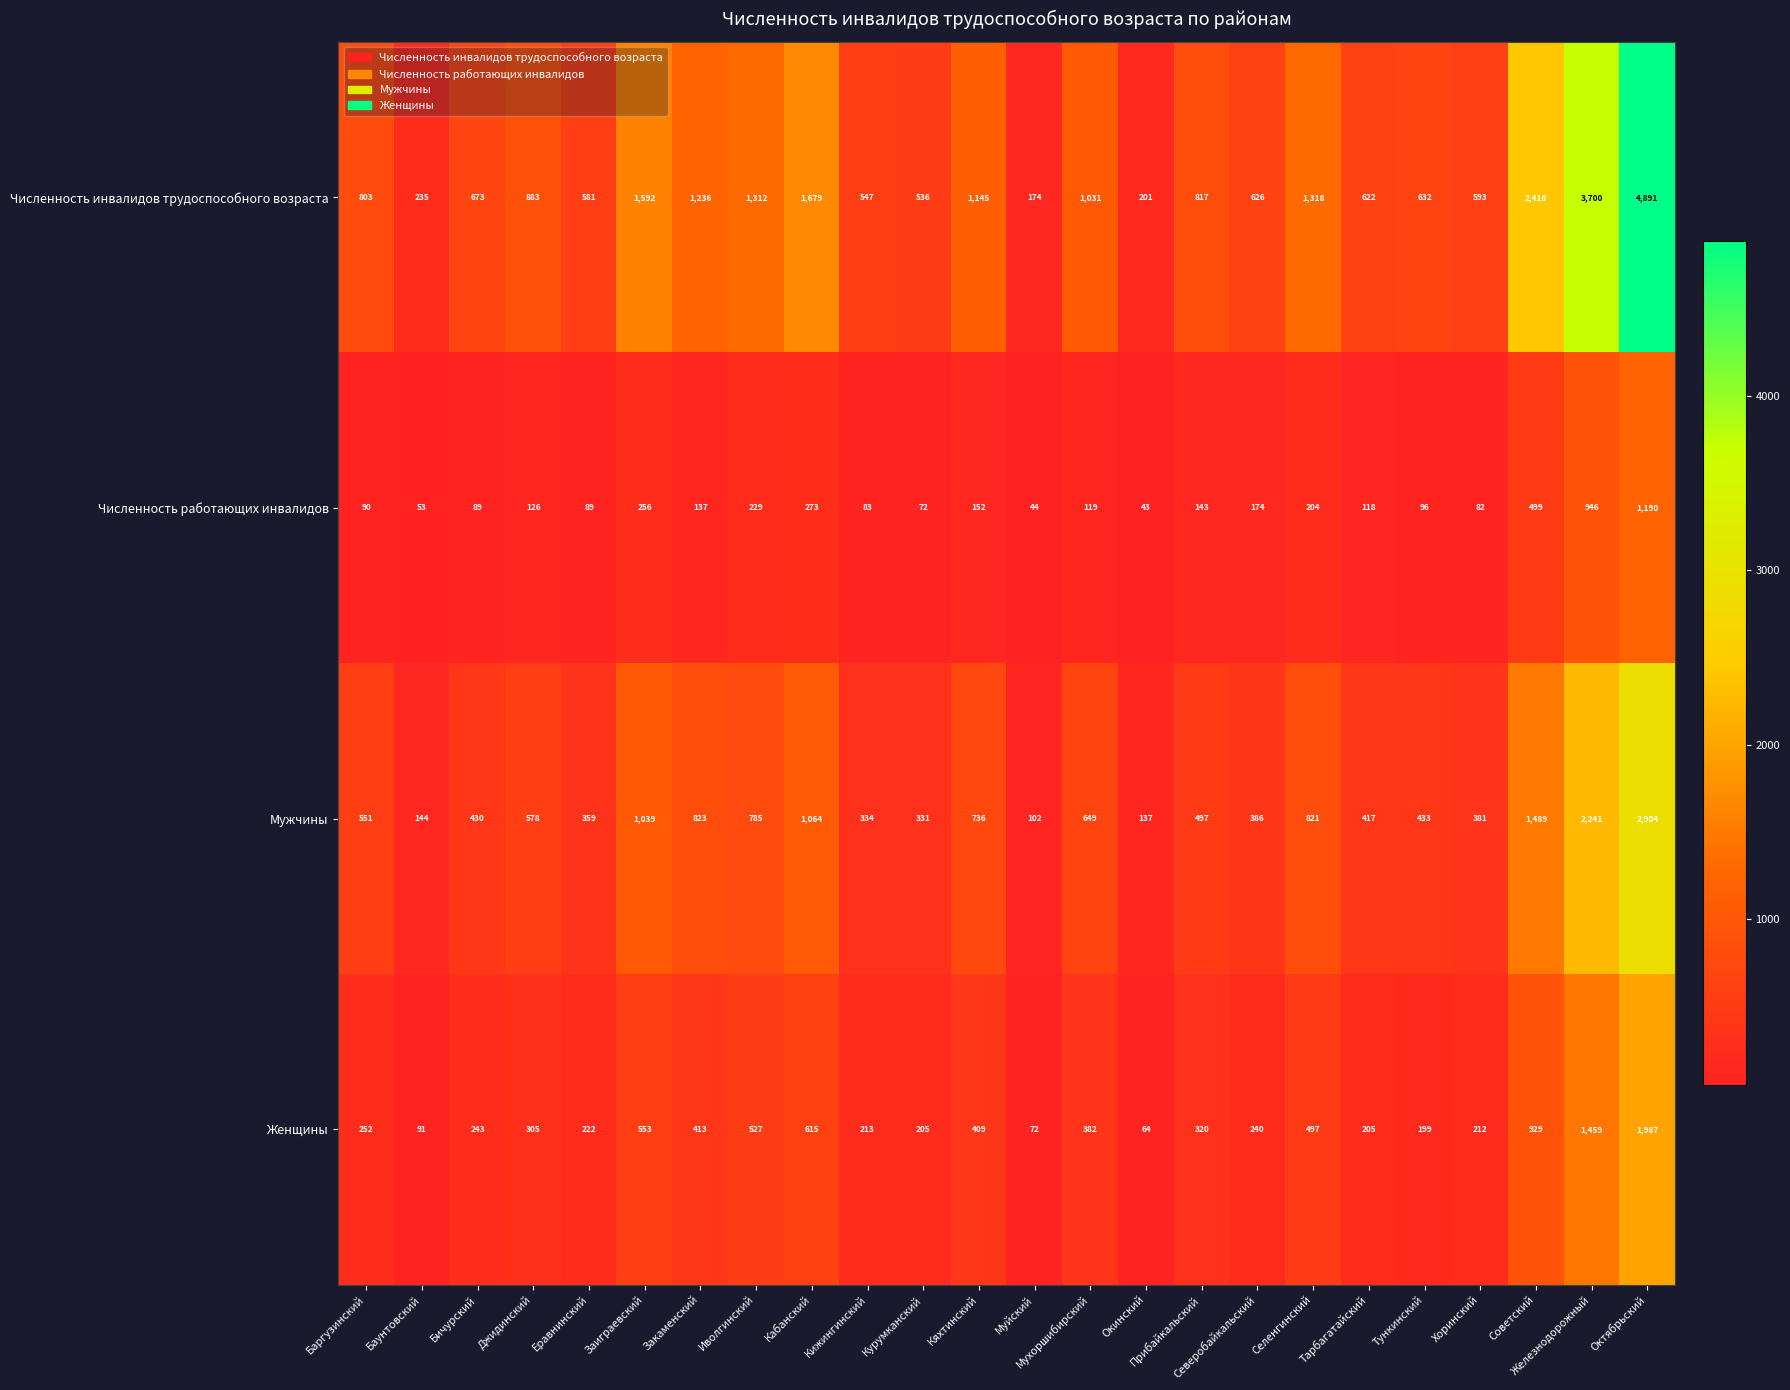

Is the value of Мужчины at Мухоршибирский greater than the value of Численность инвалидов трудоспособного возраста at Тарбагатайский?

Yes